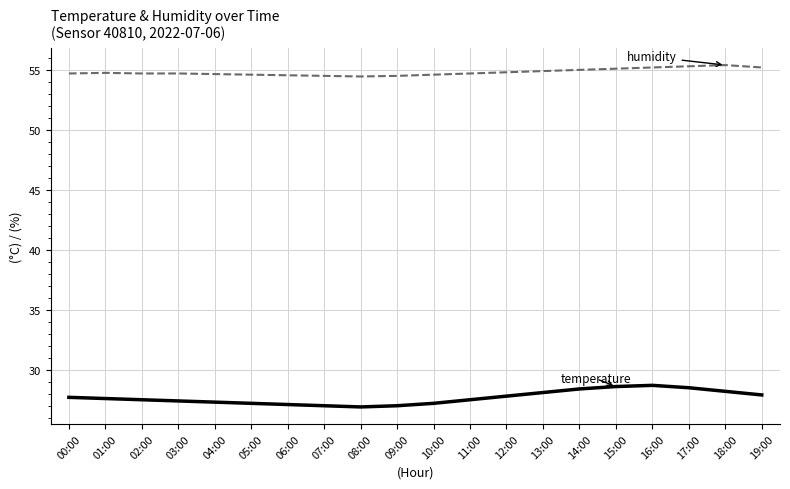

What is the difference between the highest and lowest values at 13:00?

26.8